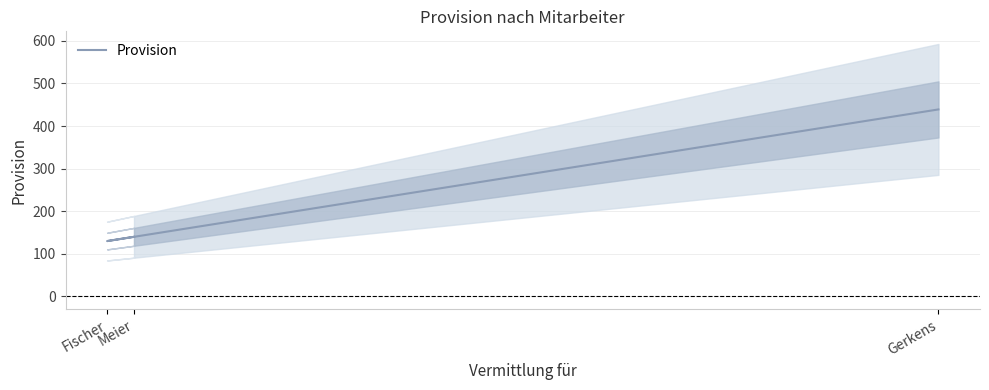

What is the change in value from Meier to Gerkens?

+299